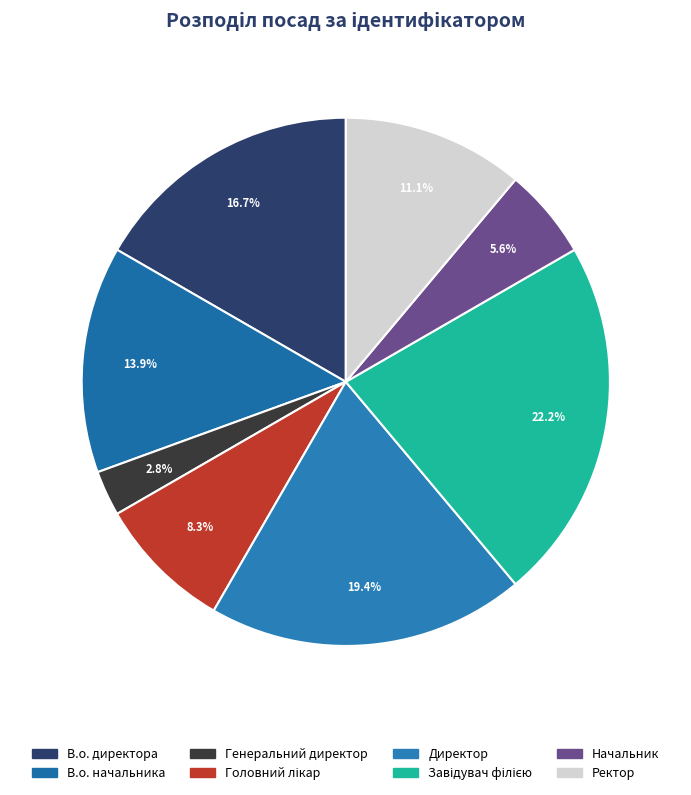

Approximately how many times larger is the value at Директор compared to Головний лікар?

2.3